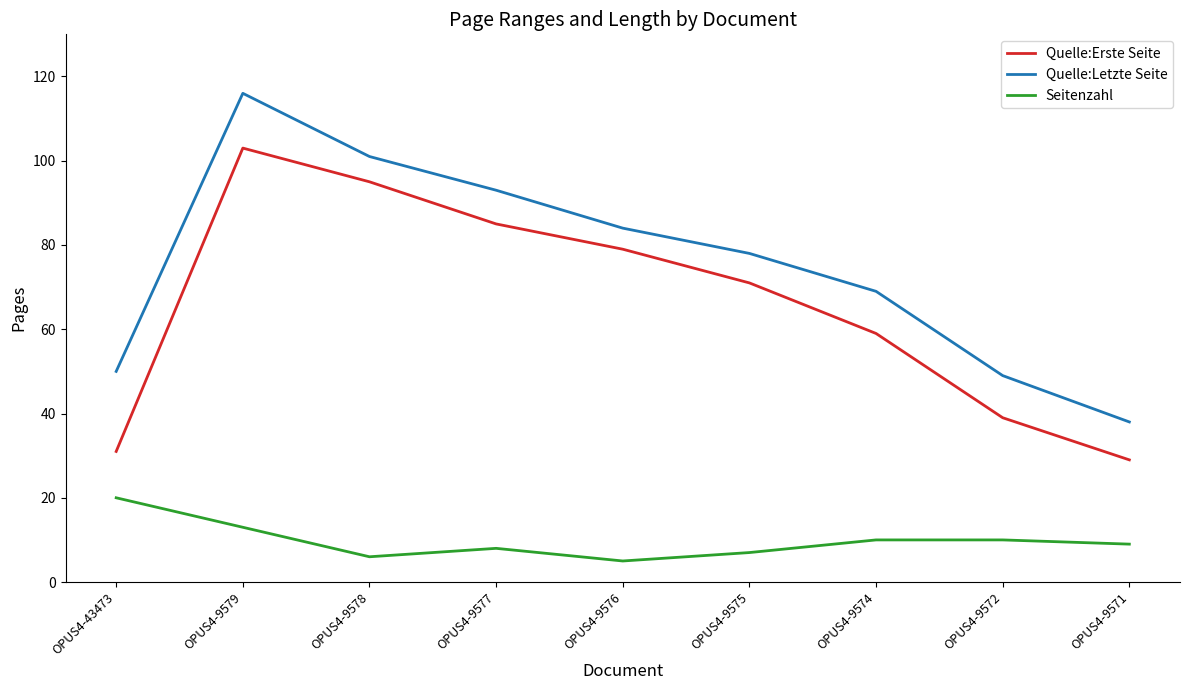

Which series has the largest total across all categories?

Quelle:Letzte Seite